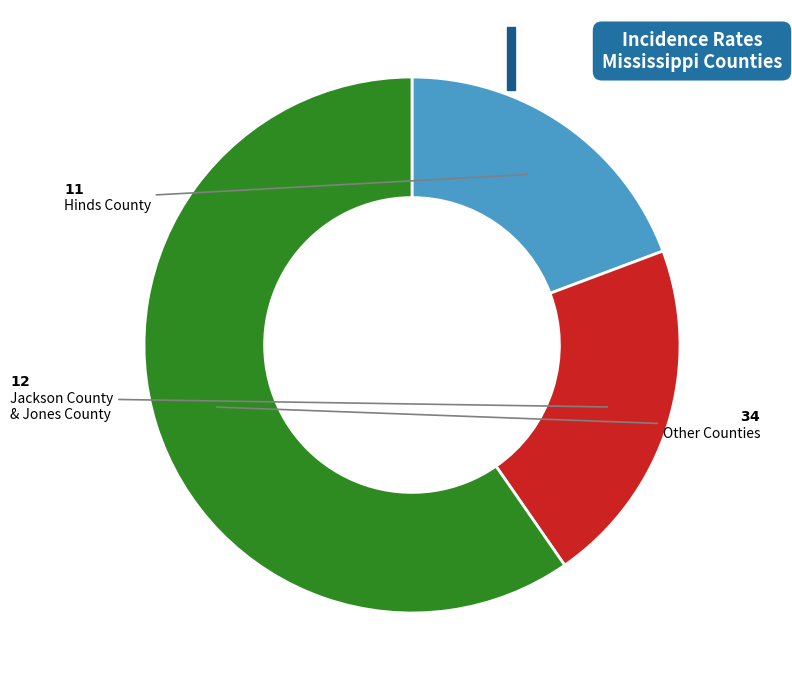

Is there any slice that represents more than half of the pie?

Yes